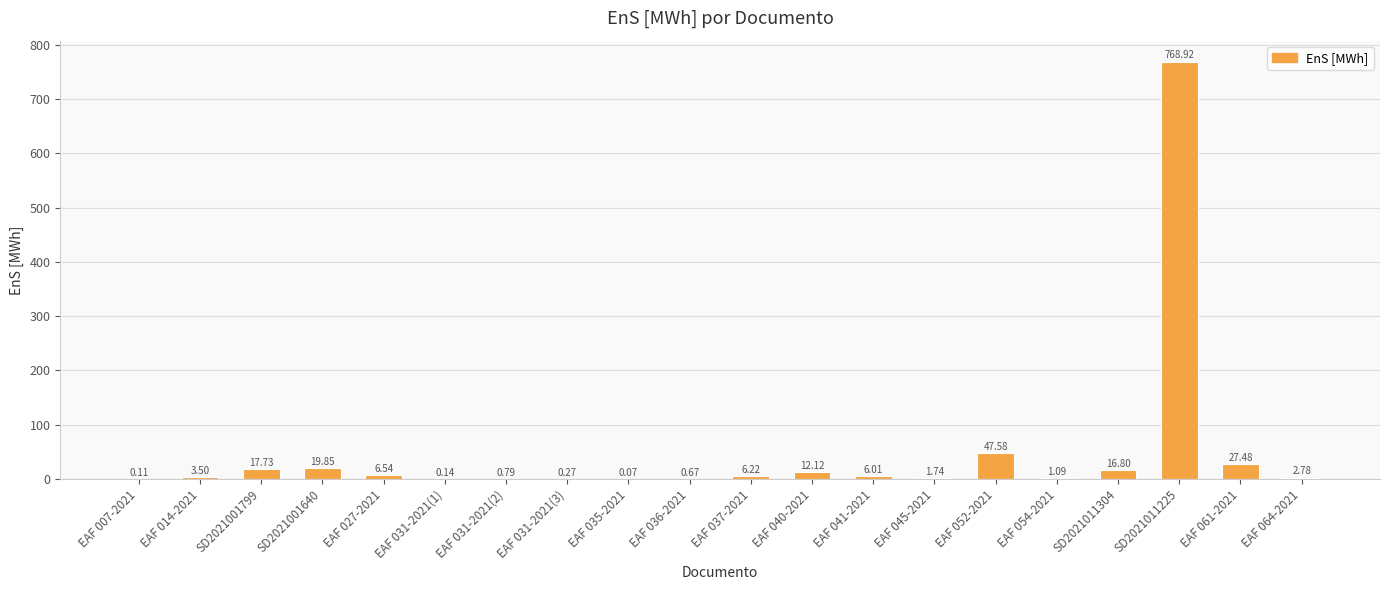

What is the change in value from EAF 031-2021(2) to EAF 041-2021?

+5.2